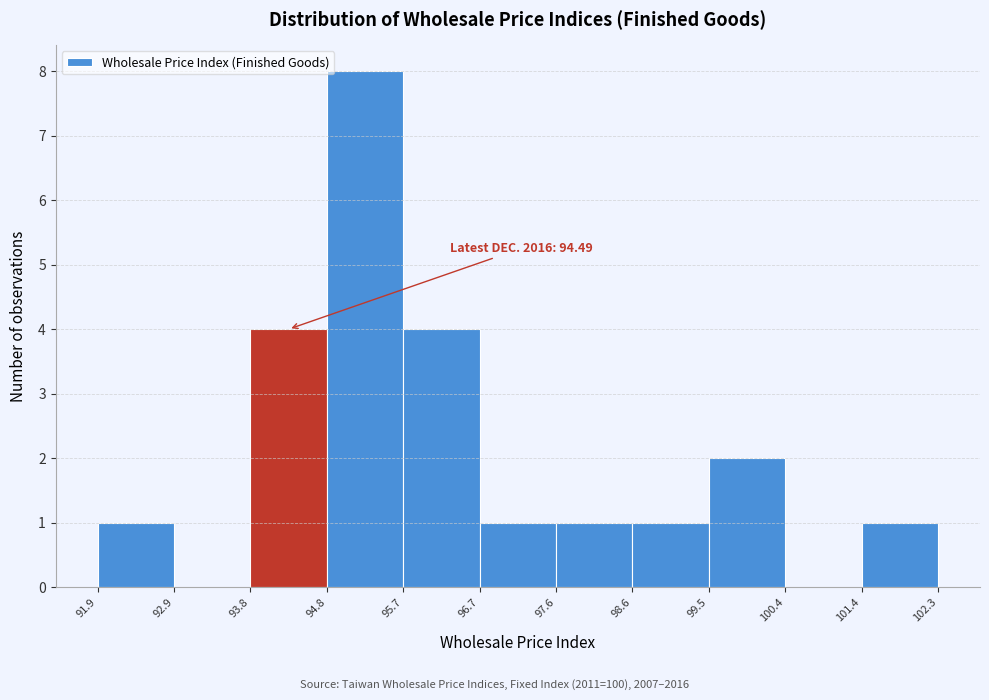

Over which range of the x-axis is the bar tallest?

94.8 to 95.7